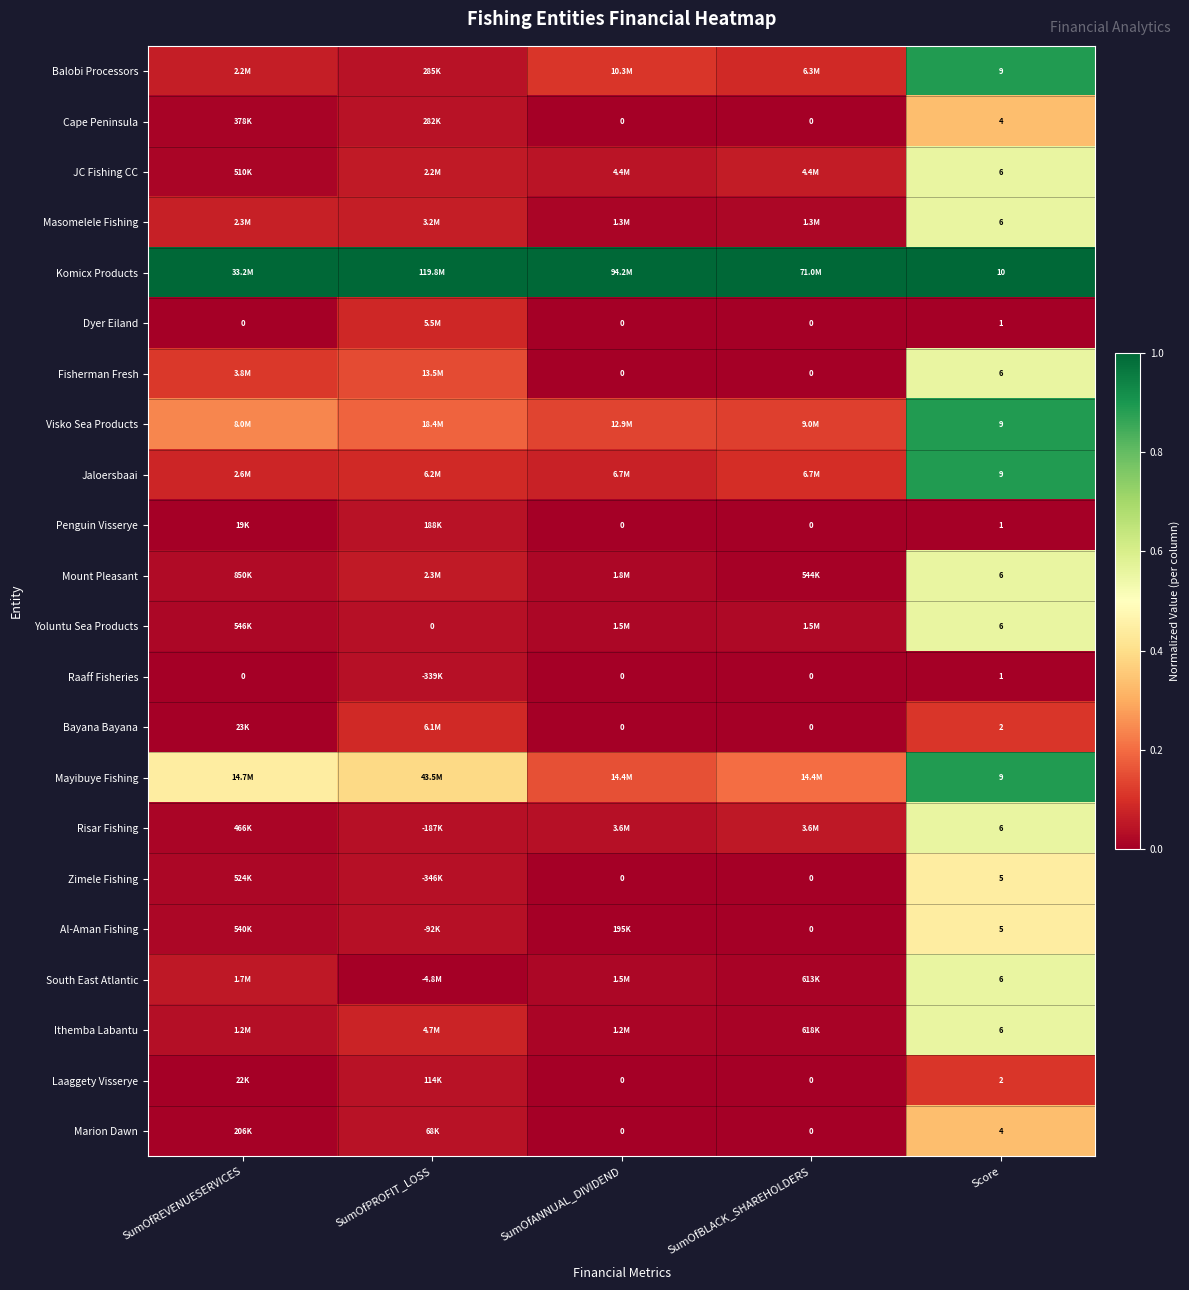

The value of Marion Dawn at SumOfANNUAL_DIVIDEND is 0.0. True or false?

True